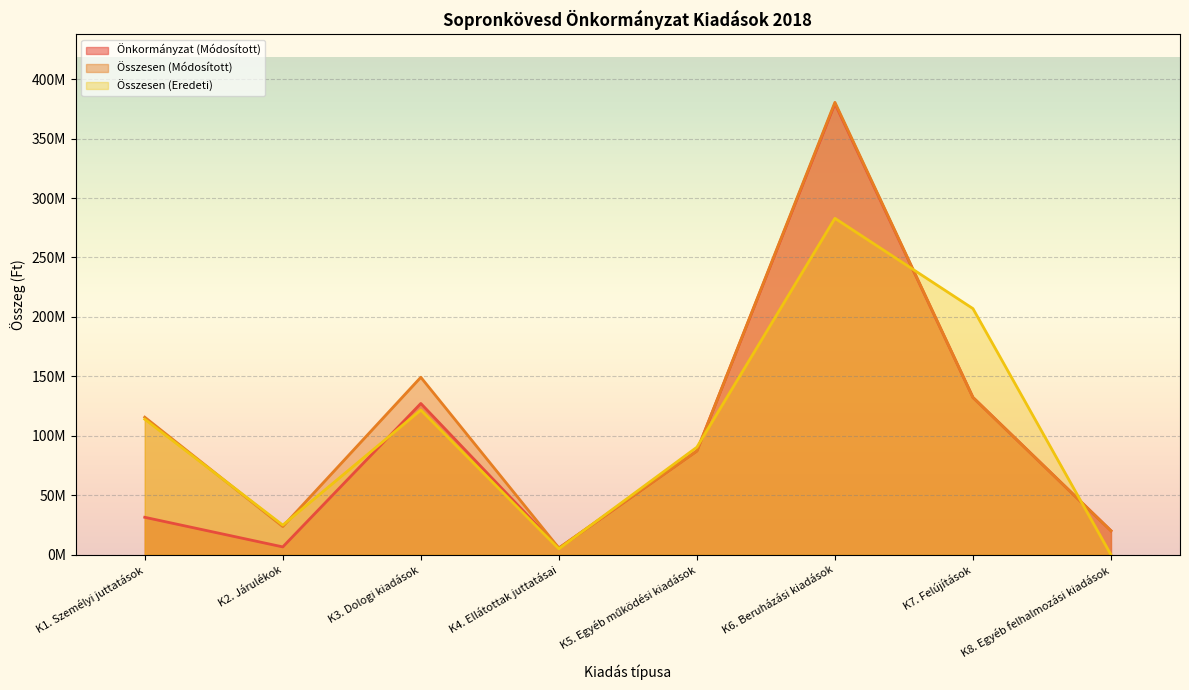

At K3. Dologi kiadások, list the series in order from smallest to largest.

Összesen (Eredeti), Önkormányzat (Módosított), Összesen (Módosított)